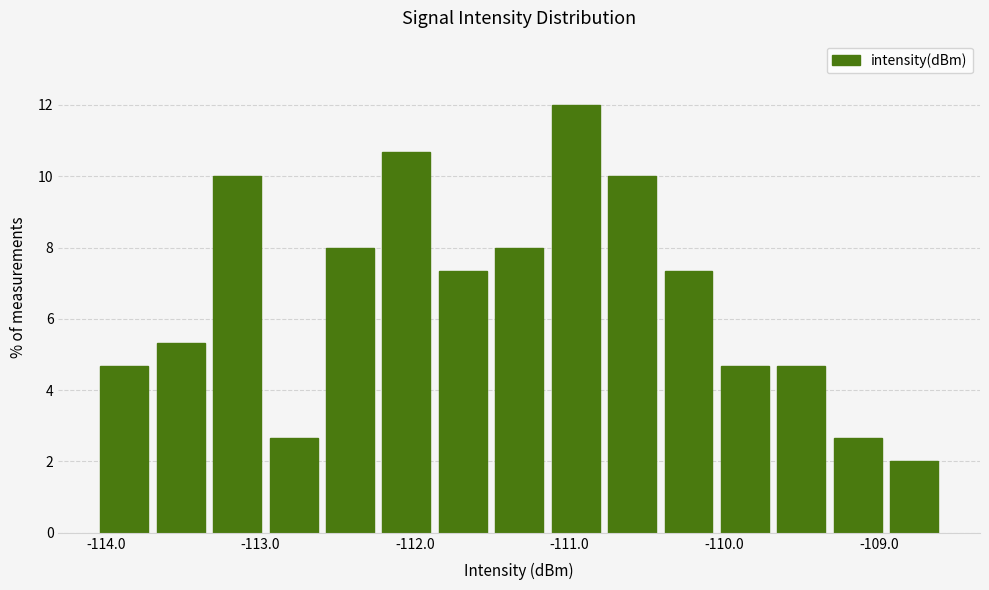

Read against the x-axis, roughly where is the centre of the tallest bar?

-111.0